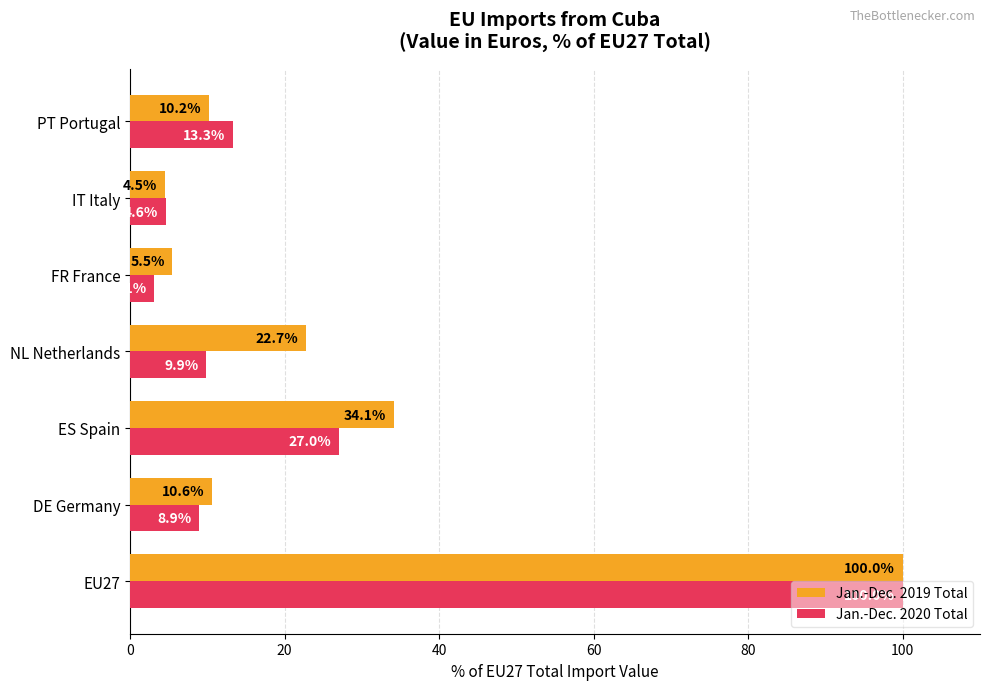

What is the smallest value displayed?

3.1